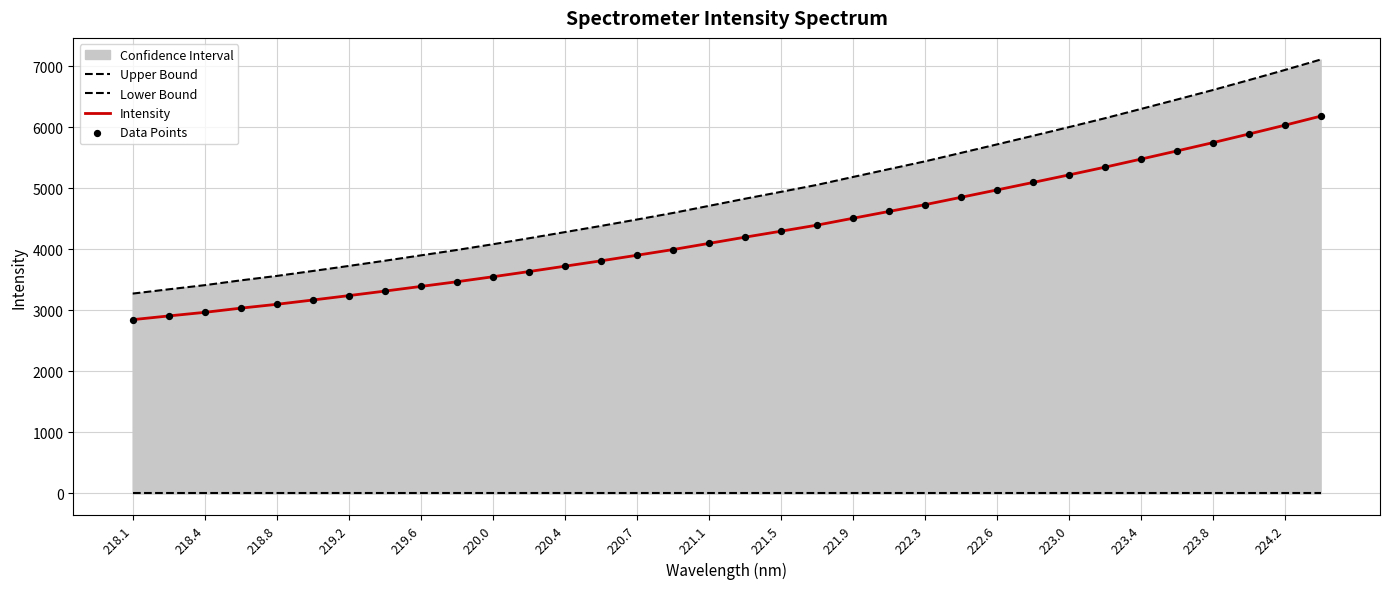

At how many categories does at least one series exceed 1623?

34